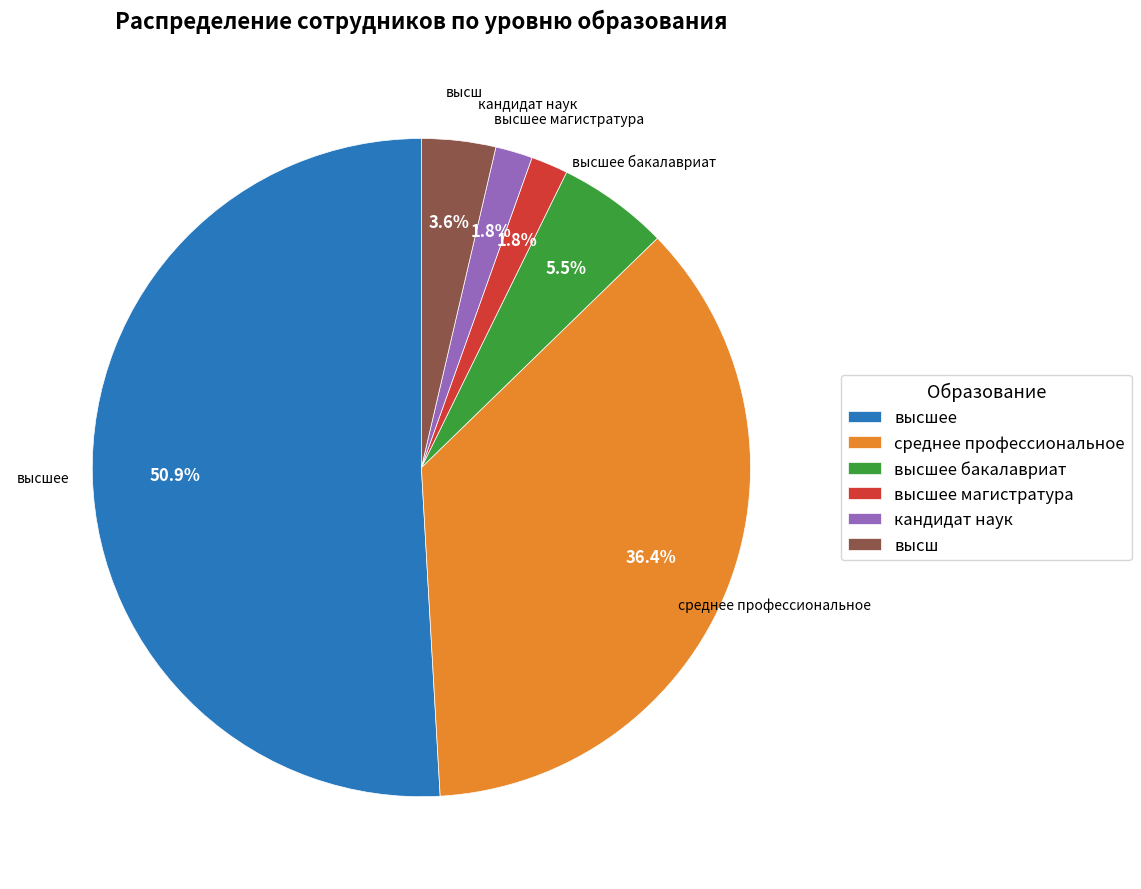

What is the largest slice in the pie chart?

высшее